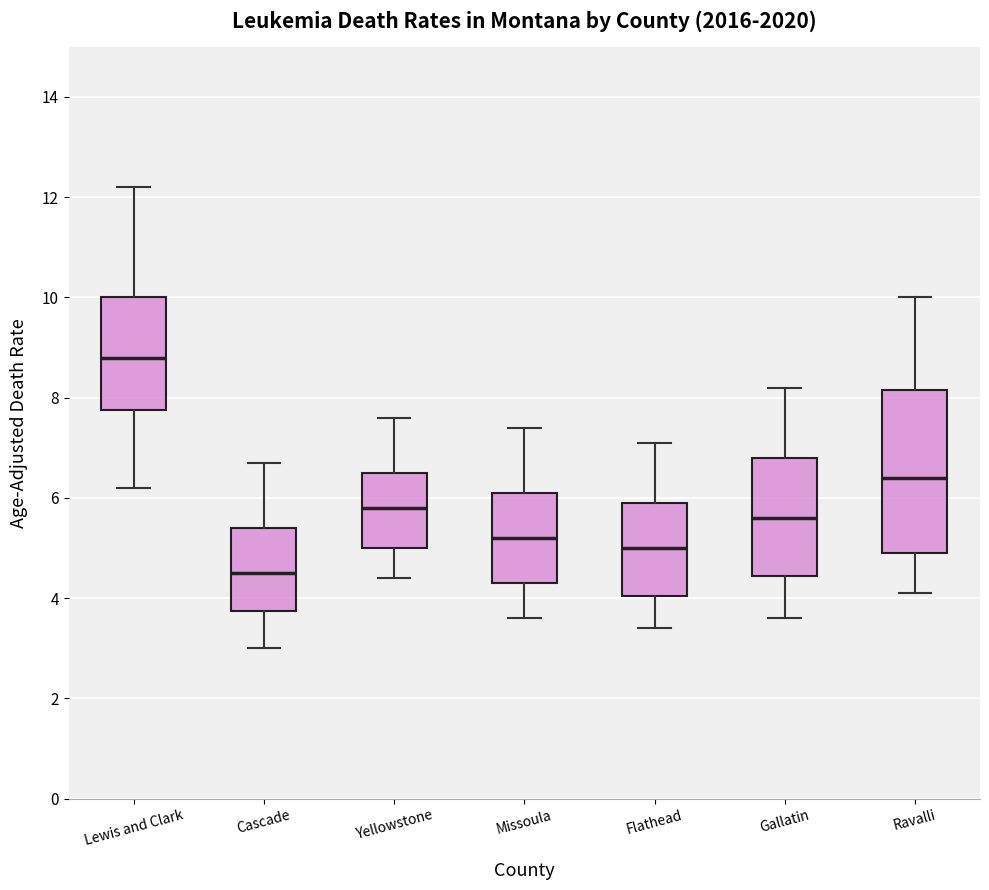

Where is the lower edge of the box for Yellowstone on the y-axis? The values are not printed on the chart, so give them approximately, as read against the axis.

5.0